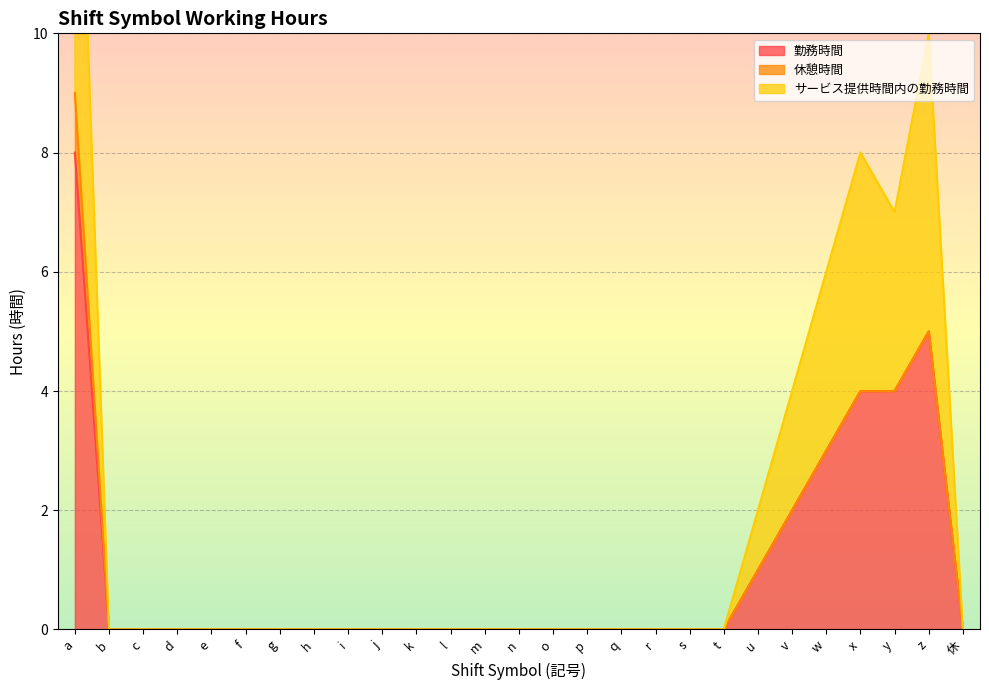

What is the difference between the second highest and minimum values in the 勤務時間 series?

5